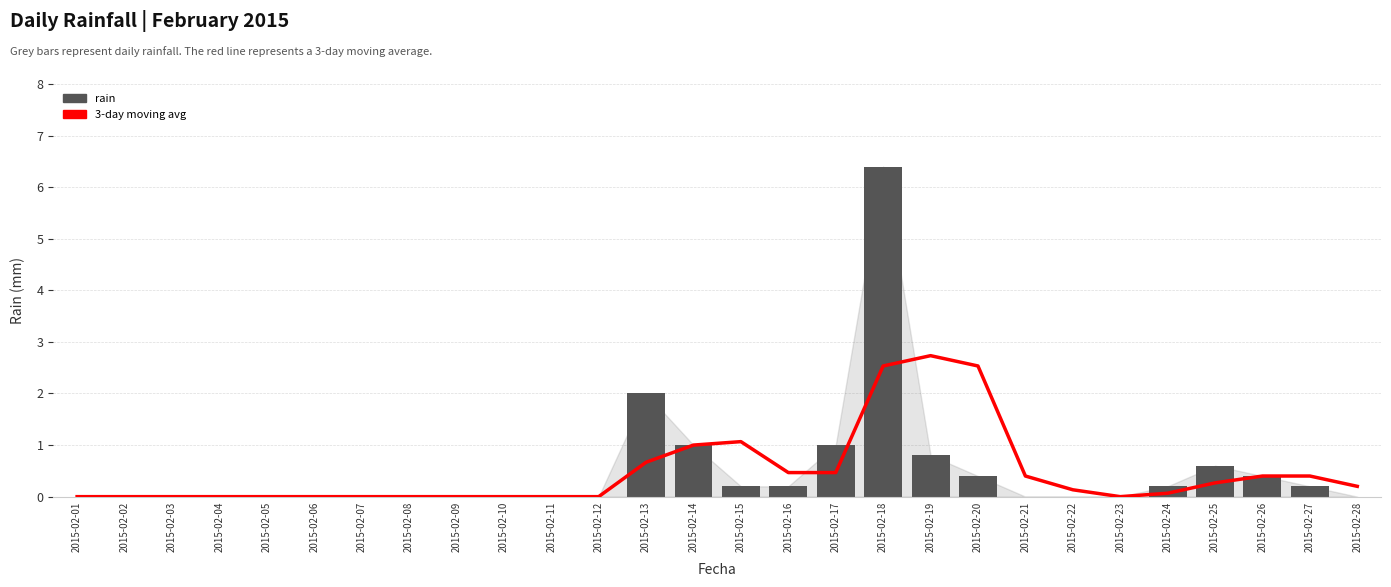

True or false: rain has a value of 0.7 at 2015-02-20.

False